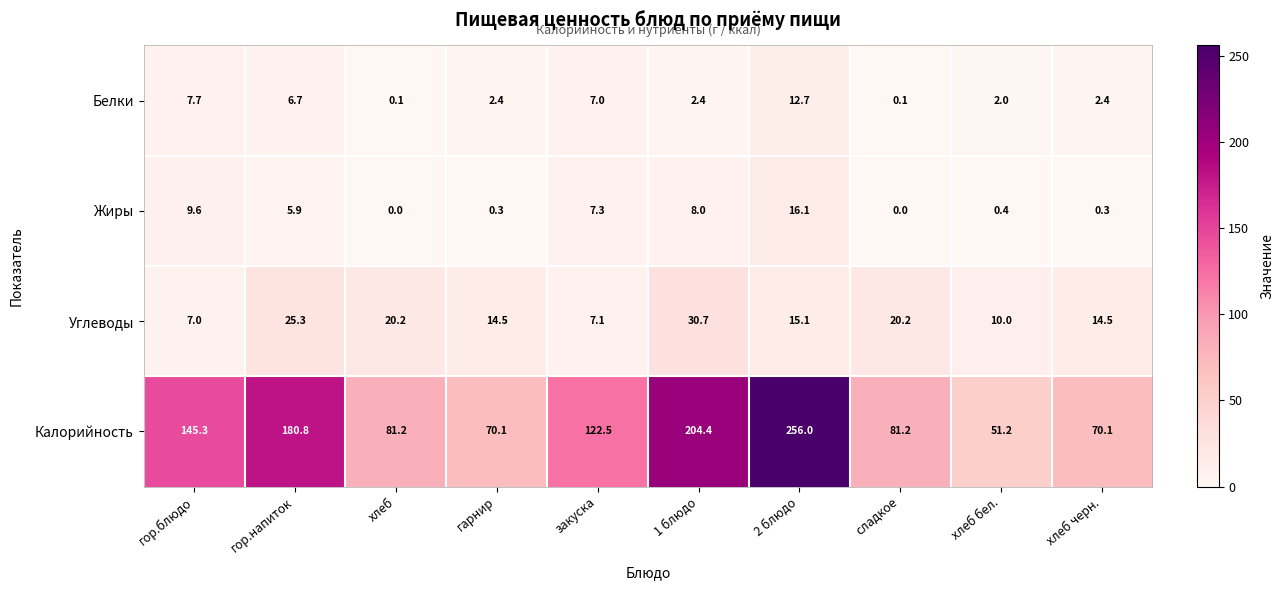

What is the average value of the Калорийность series?

126.3